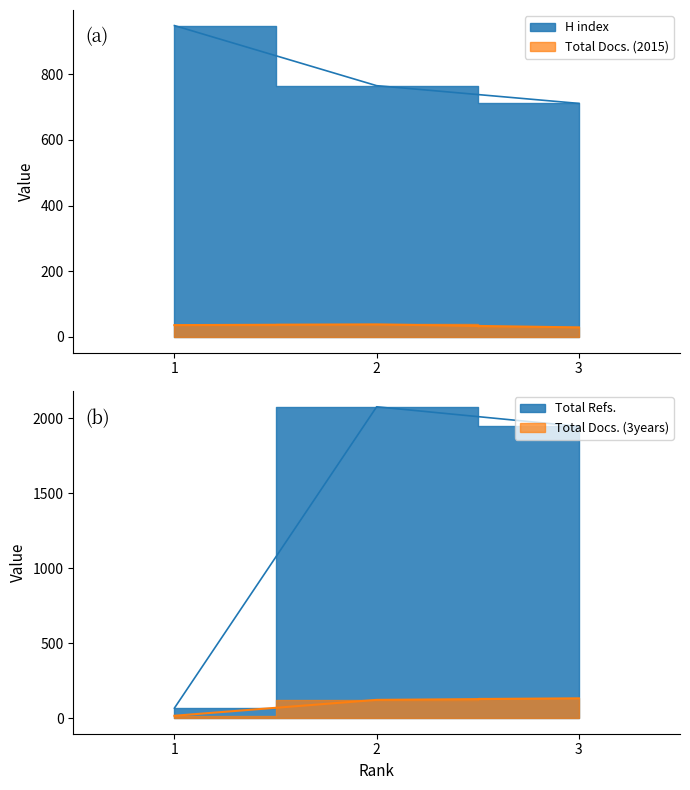

Which series has the widest spread of values?

Total Refs.